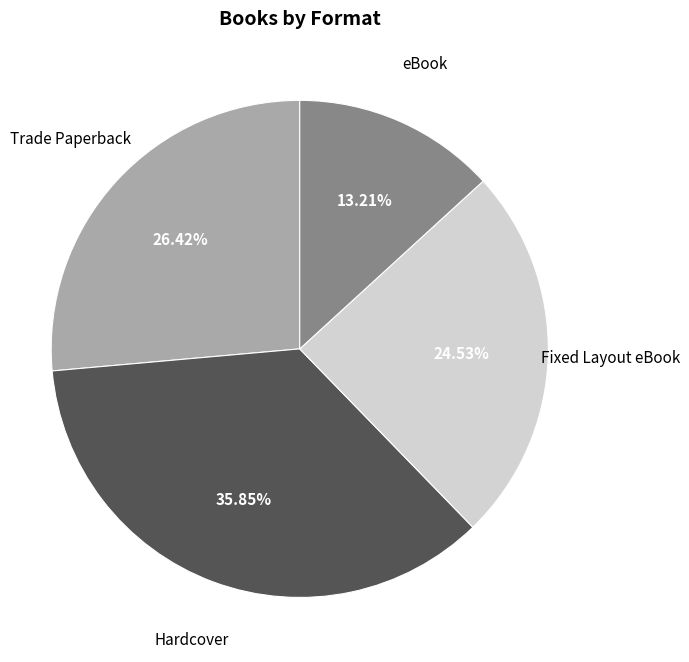

Is it true that Hardcover is 36% of the pie?

True